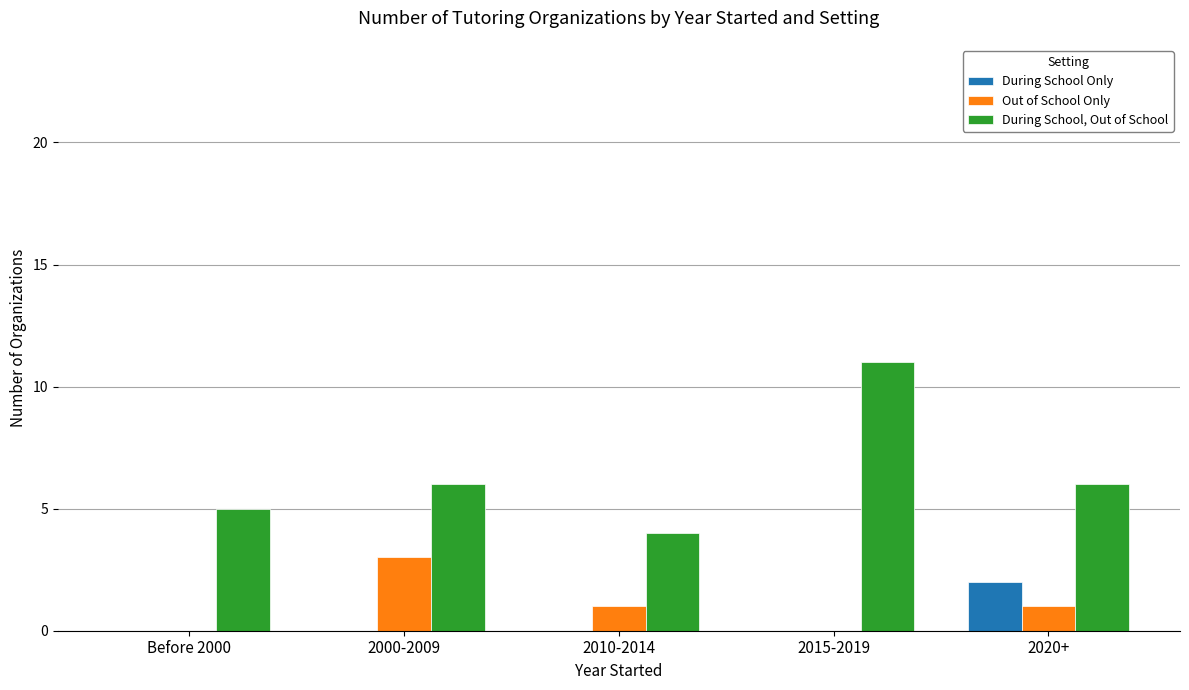

What is the maximum value for During School Only?

2